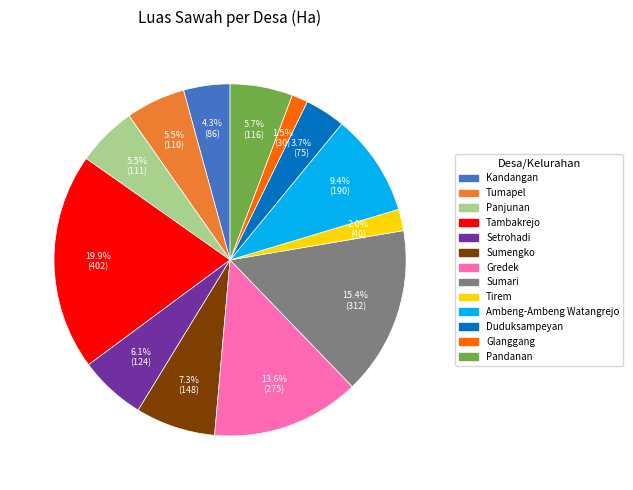

Is Tumapel the majority of the pie?

No